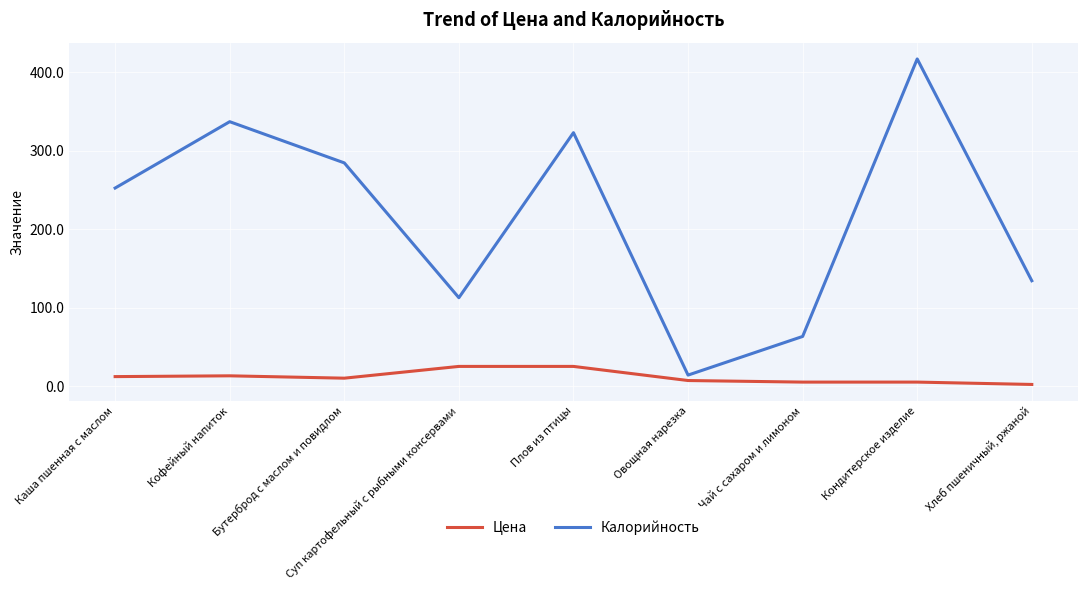

What value does the Цена series have at Суп картофельный с рыбными консервами?

25.0